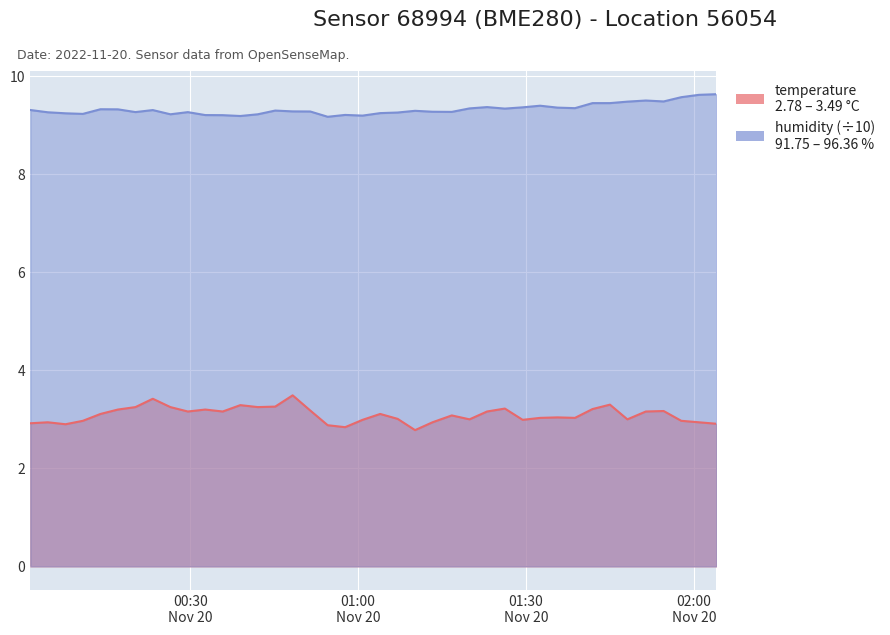

List the series in order of their peak value, lowest first.

temperature, humidity